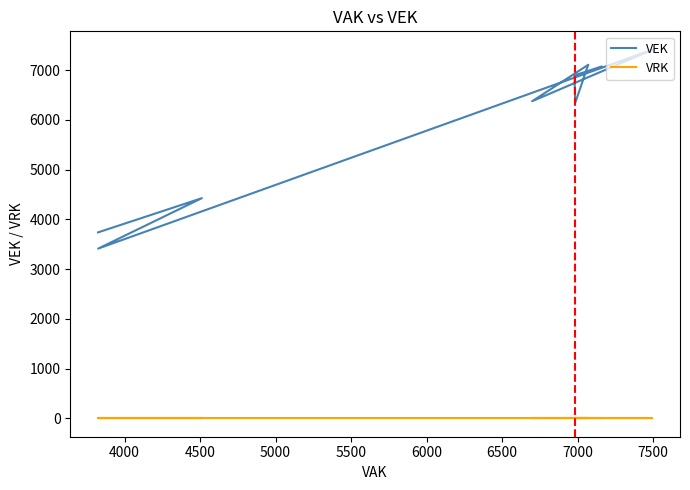

Reading left to right, what are all the values shown in this chart?

VEK: 7071	7071	6893	6893	6336	7107	7107	7107	7107	7065	7065	6373	7408	7408	7387	7387	3411	4425	4425	4425	4425	4175	4175	3738	3738	3737	3737
VRK: 0	0	0	0	0	0	0	0	0	0	0	0	0	0	0	0	0	0	0	0	0	0	0	0	0	0	0